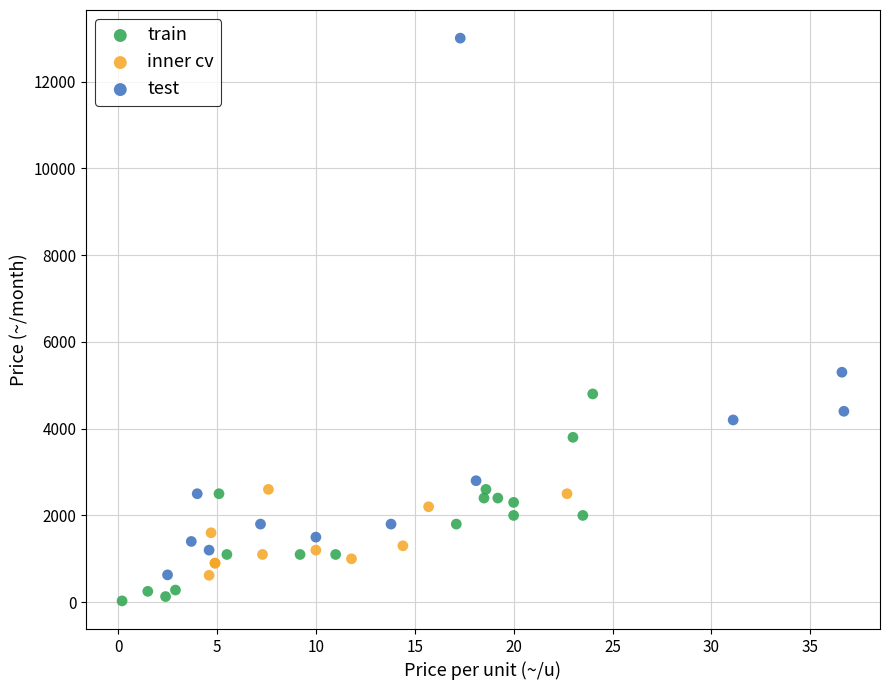

Which series contains the lowest Y value?

train